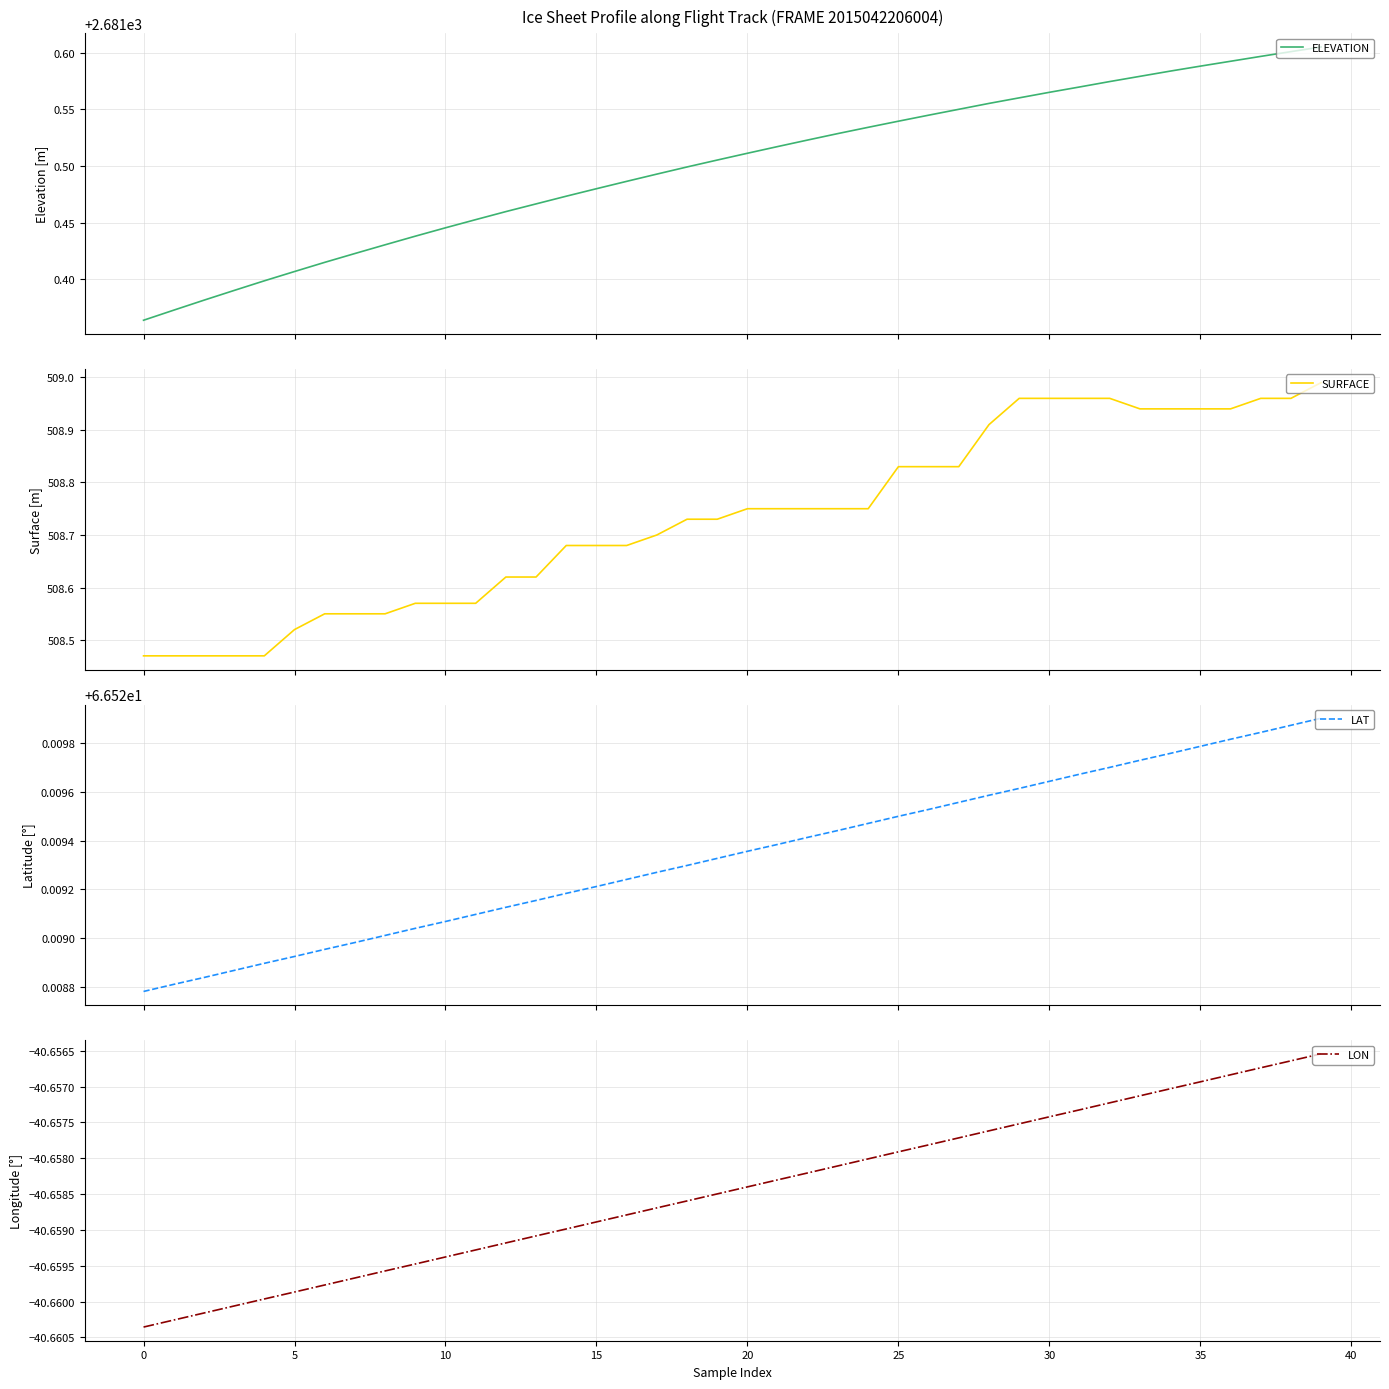

True or false: LAT has more than 1 interior local peaks.

False